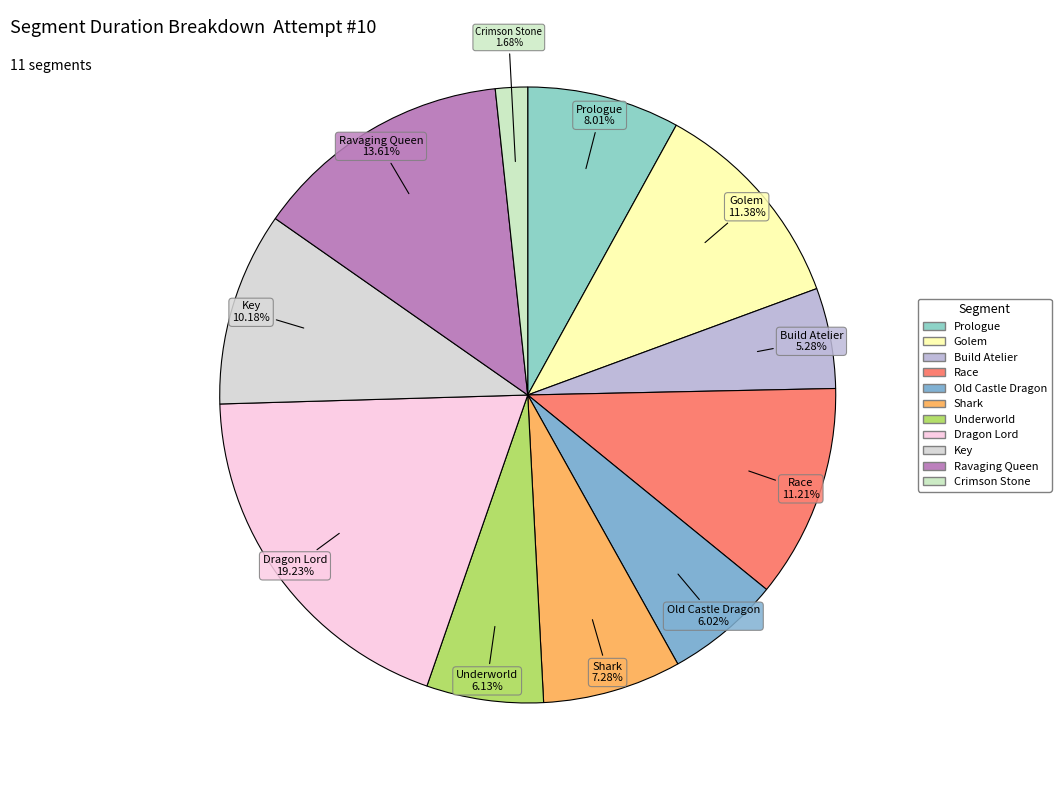

Which slice is the smallest?

Crimson Stone